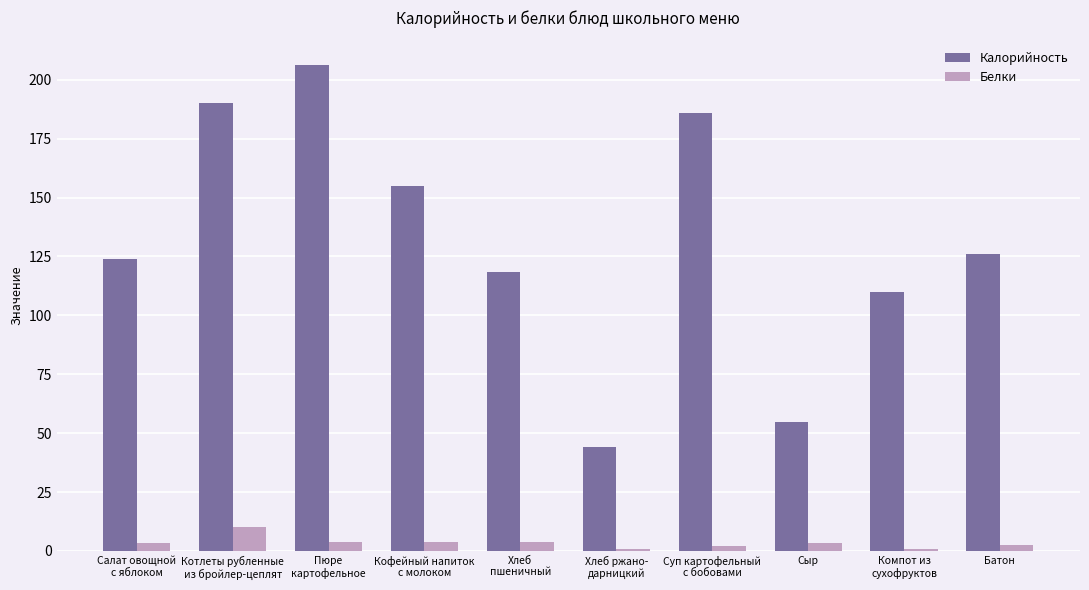

What is the difference between the second highest and second lowest values in the Калорийность series?

135.4